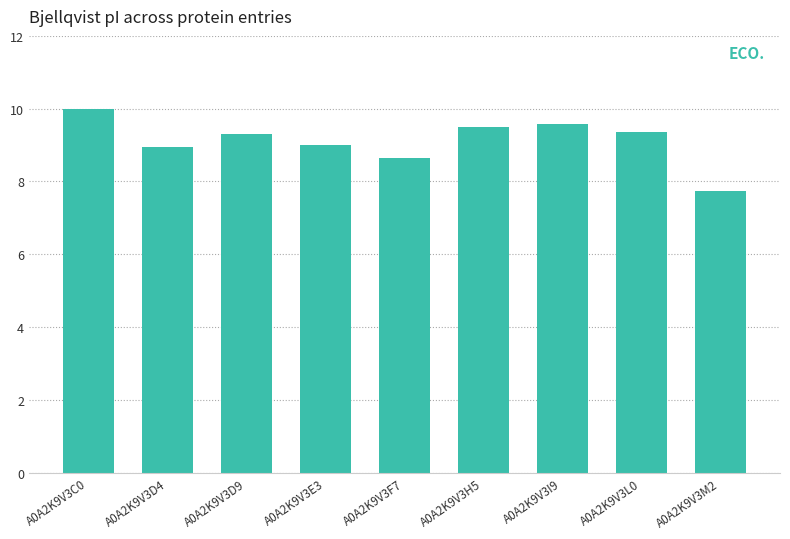

What is the label of the 3rd bar from the right?

A0A2K9V3I9